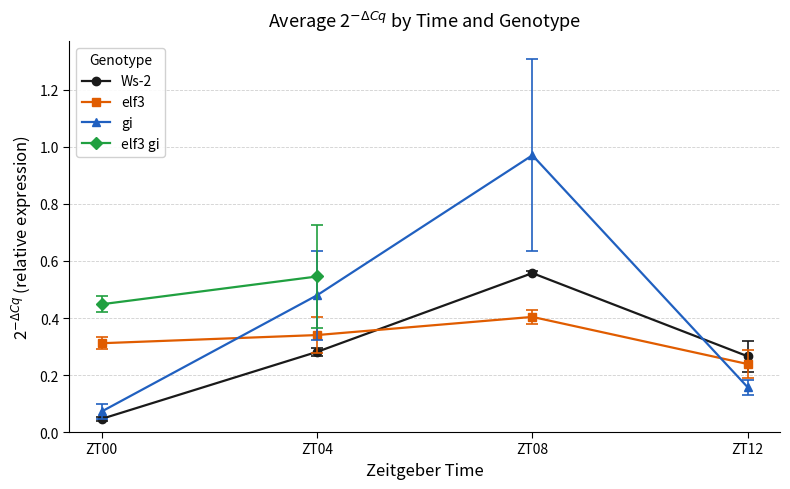

Is the value of elf3 gi at ZT04 greater than the value of gi at ZT00?

Yes